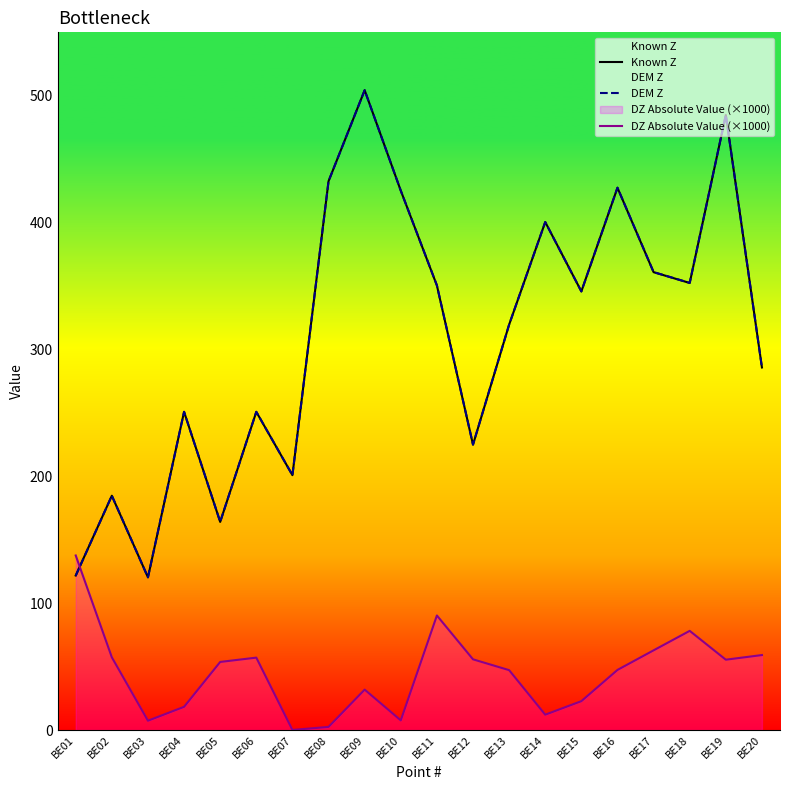

At which label is DZ Absolute Value (×1000) closest to 68?

BE17